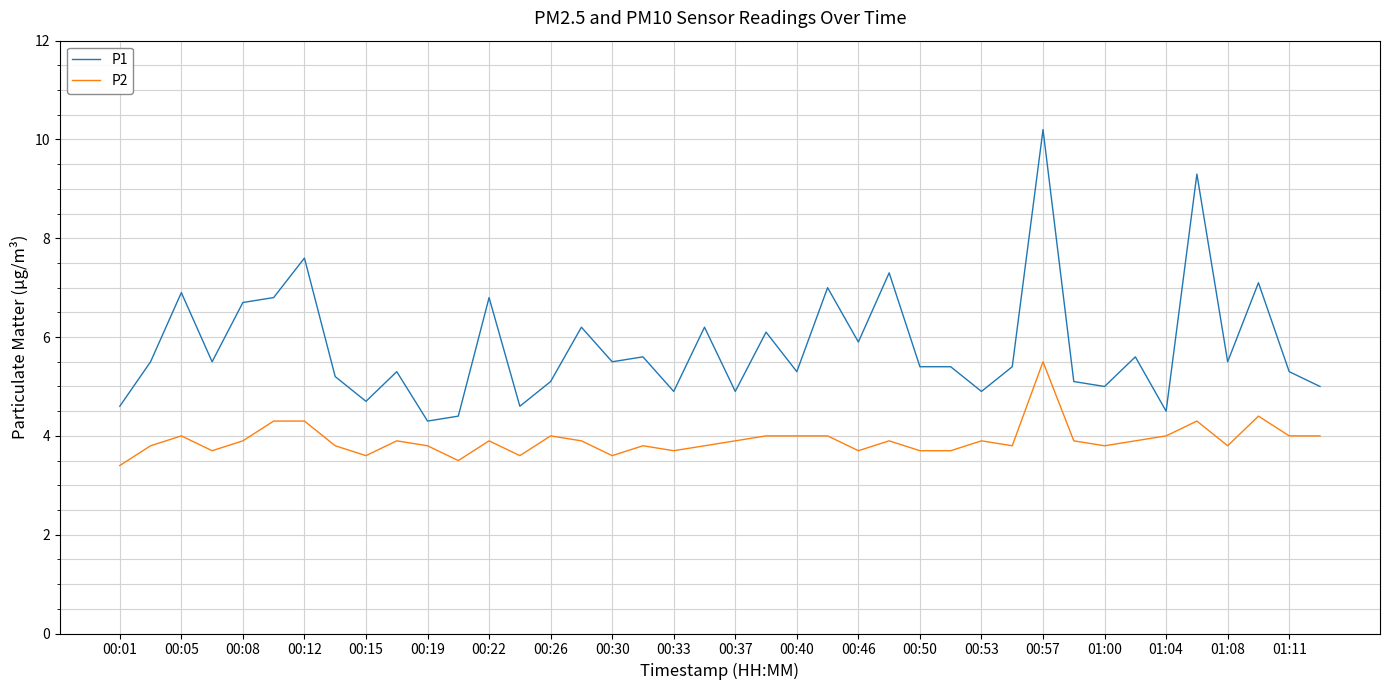

True or false: P2 and P1 cross at least once.

False